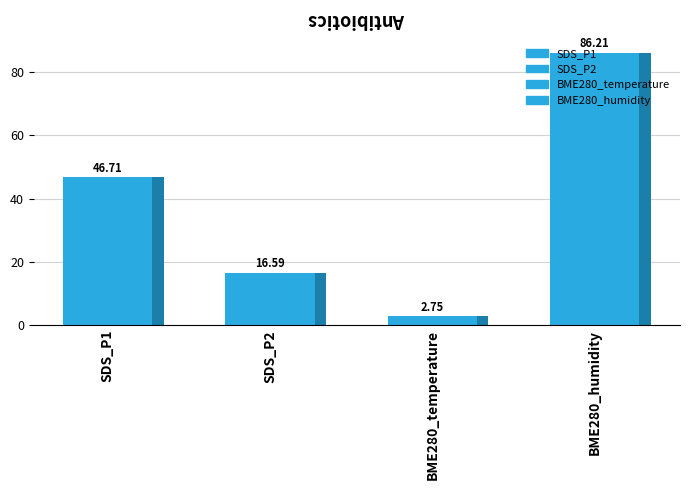

True or false: BME280_humidity has a value of 28.9 at 15.

False